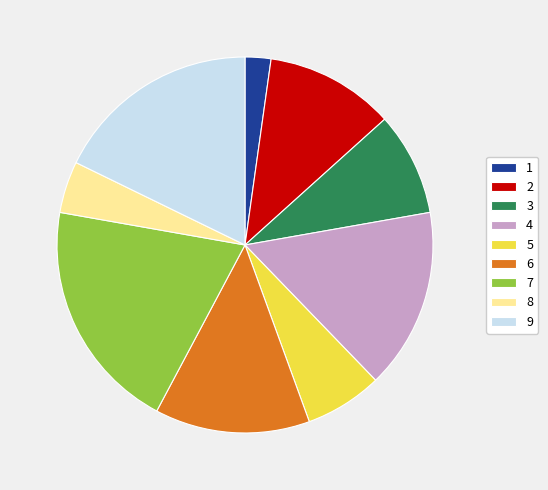

Which category has the biggest portion of the pie?

7